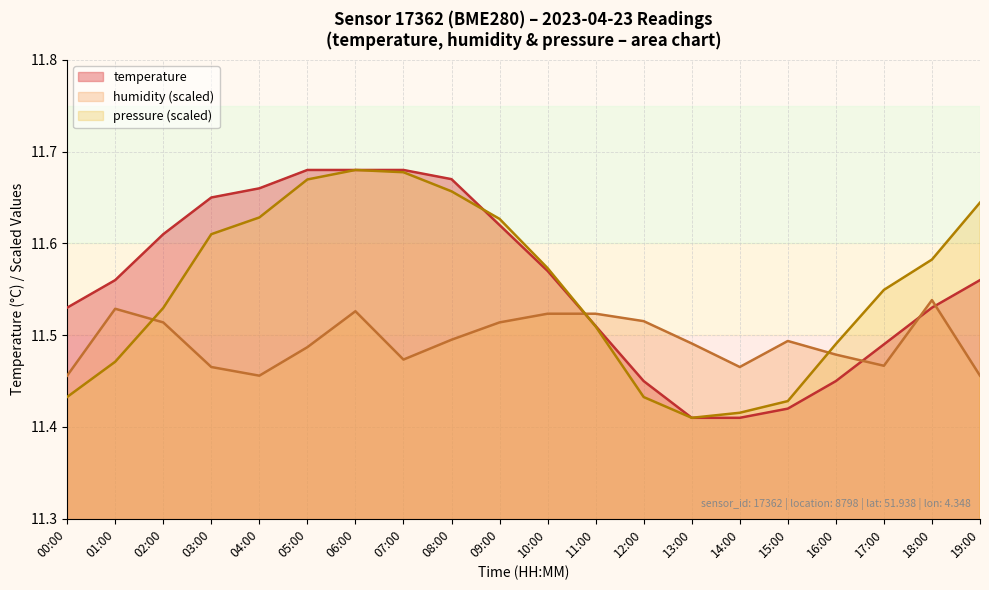

True or false: temperature has more than 1 interior local peaks.

False